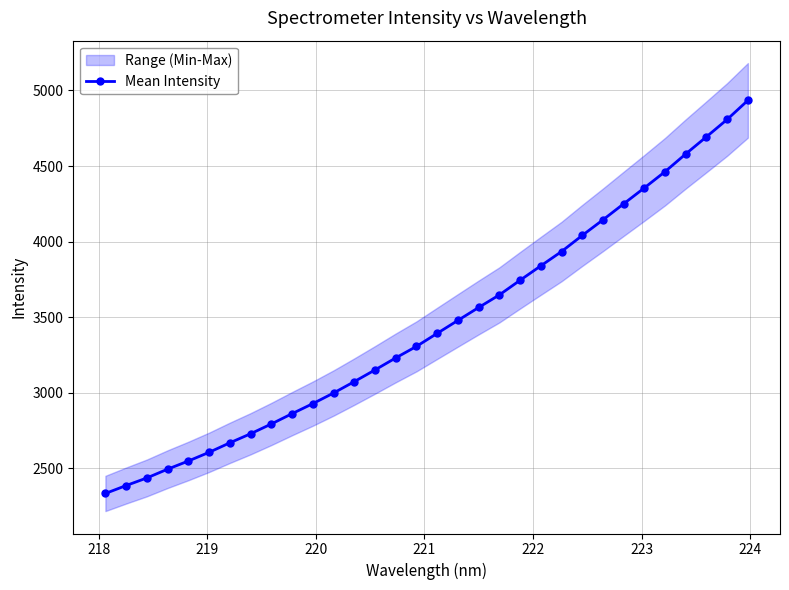

What is the lowest value of the Mean Intensity series?

2334.0